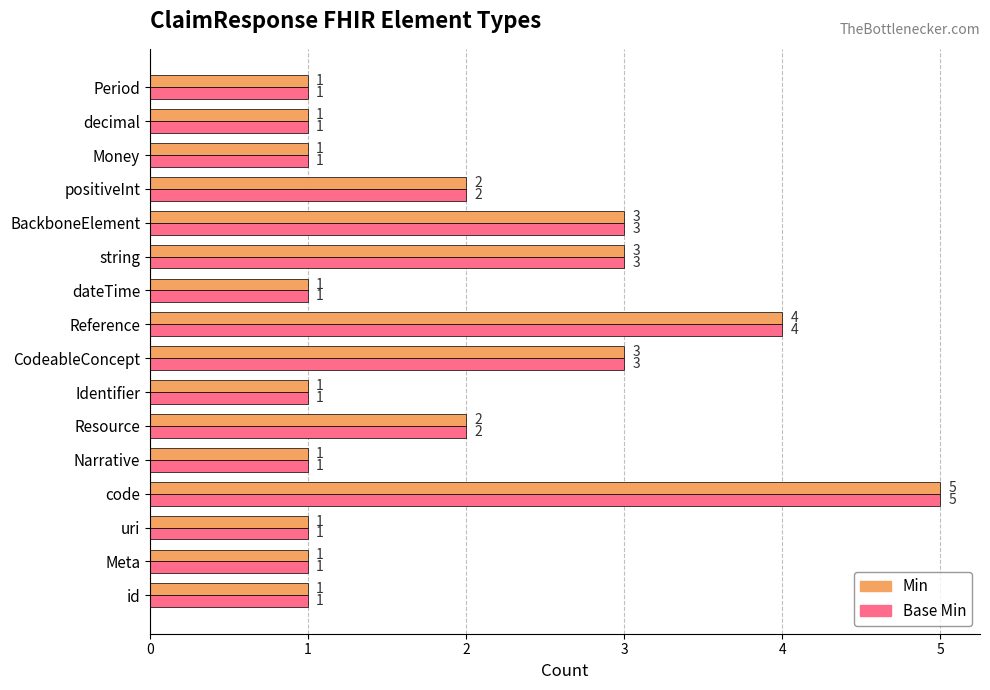

At which category is the sum across all series the highest?

code